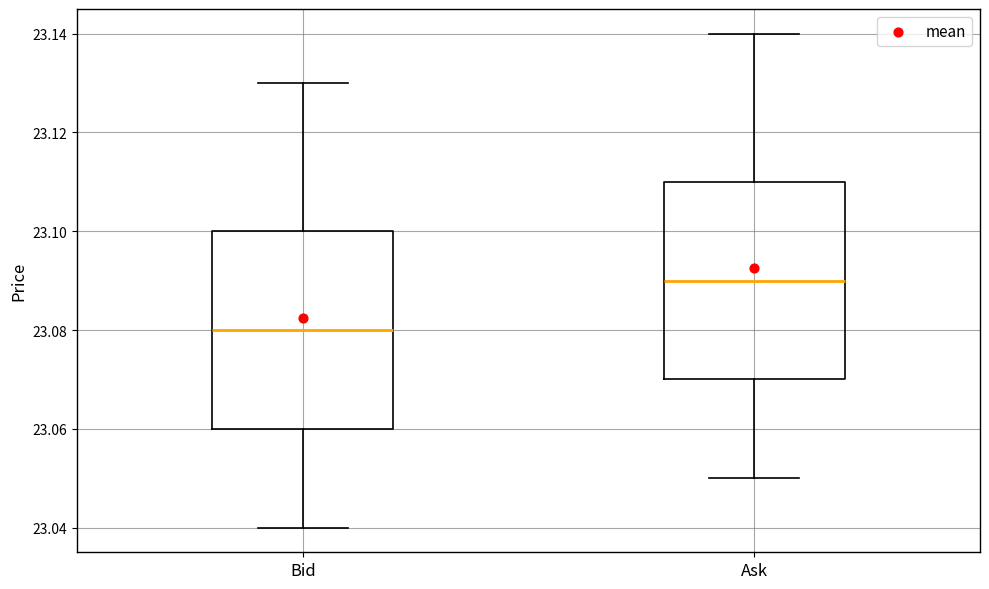

Reading left to right, transcribe this box plot: for each box, give where its median line is, the range the box spans, and where its two whiskers end, as read against the y-axis. The values are not printed on the chart, so give them approximately, as read against the axis.

Bid: median 23.08, box 23.06 to 23.10, whiskers 23.04 to 23.13
Ask: median 23.09, box 23.07 to 23.11, whiskers 23.05 to 23.14